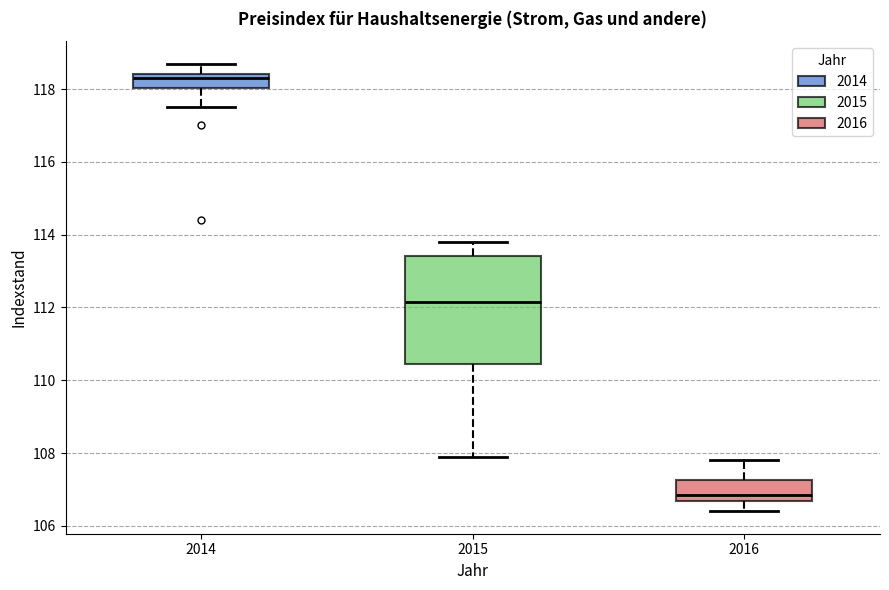

Where does the upper whisker of the box at x = 2014 end on the y-axis? The values are not printed on the chart, so give them approximately, as read against the axis.

118.8